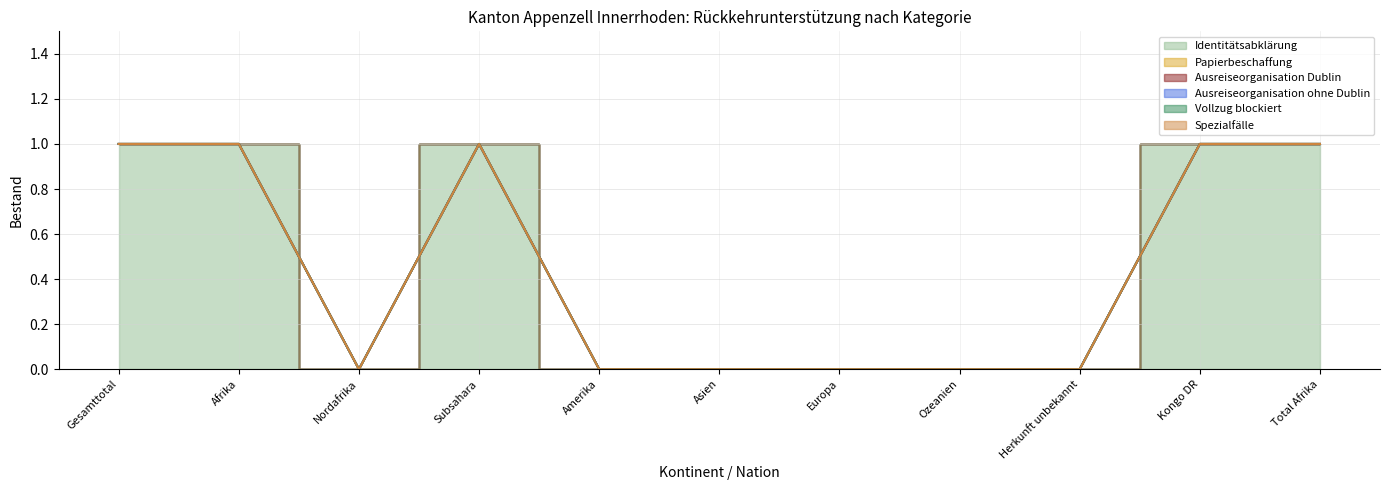

Reading left to right, list all the values displayed in this chart.

Identitätsabklärung: Gesamttotal=1	Afrika=1	Nordafrika=0	Subsahara=1	Amerika=0	Asien=0	Europa=0	Ozeanien=0	Herkunft unbekannt=0	Kongo DR=1	Total Afrika=1
Papierbeschaffung: Gesamttotal=0	Afrika=0	Nordafrika=0	Subsahara=0	Amerika=0	Asien=0	Europa=0	Ozeanien=0	Herkunft unbekannt=0	Kongo DR=0	Total Afrika=0
Ausreiseorganisation Dublin: Gesamttotal=0	Afrika=0	Nordafrika=0	Subsahara=0	Amerika=0	Asien=0	Europa=0	Ozeanien=0	Herkunft unbekannt=0	Kongo DR=0	Total Afrika=0
Ausreiseorganisation ohne Dublin: Gesamttotal=0	Afrika=0	Nordafrika=0	Subsahara=0	Amerika=0	Asien=0	Europa=0	Ozeanien=0	Herkunft unbekannt=0	Kongo DR=0	Total Afrika=0
Vollzug blockiert: Gesamttotal=0	Afrika=0	Nordafrika=0	Subsahara=0	Amerika=0	Asien=0	Europa=0	Ozeanien=0	Herkunft unbekannt=0	Kongo DR=0	Total Afrika=0
Spezialfälle: Gesamttotal=0	Afrika=0	Nordafrika=0	Subsahara=0	Amerika=0	Asien=0	Europa=0	Ozeanien=0	Herkunft unbekannt=0	Kongo DR=0	Total Afrika=0